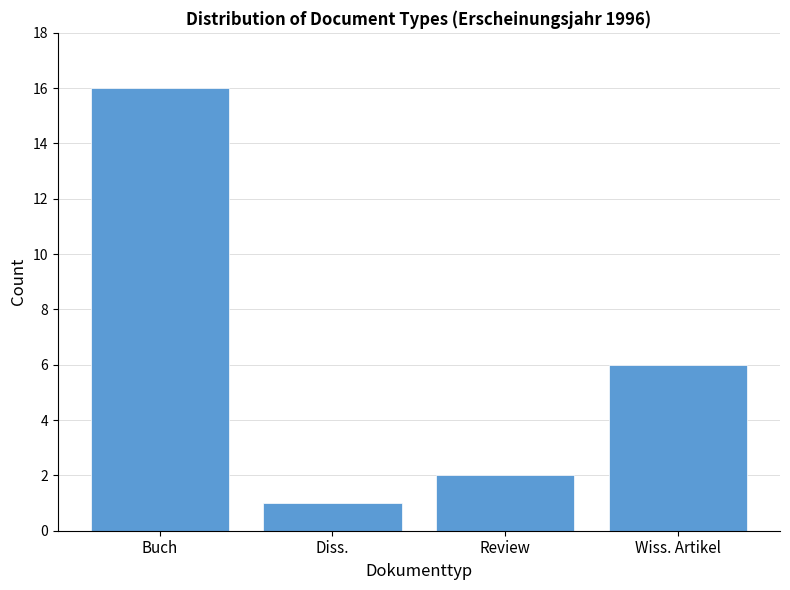

Reading left to right, extract all data points from this chart.

Buch=16	Diss.=1	Review=2	Wiss. Artikel=6